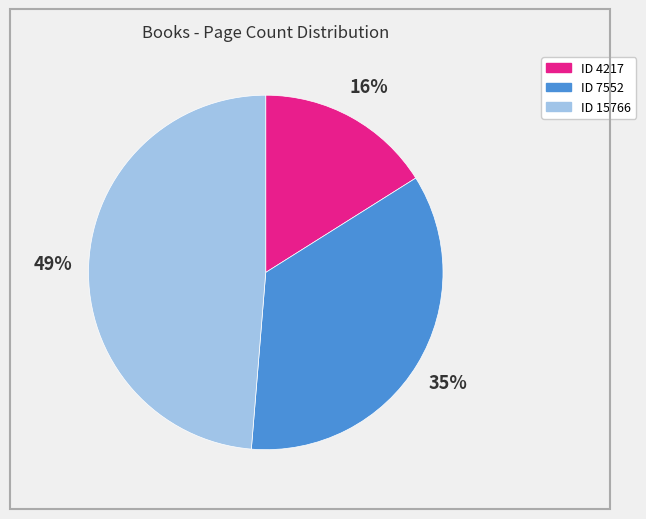

Is there a majority slice in this chart?

No